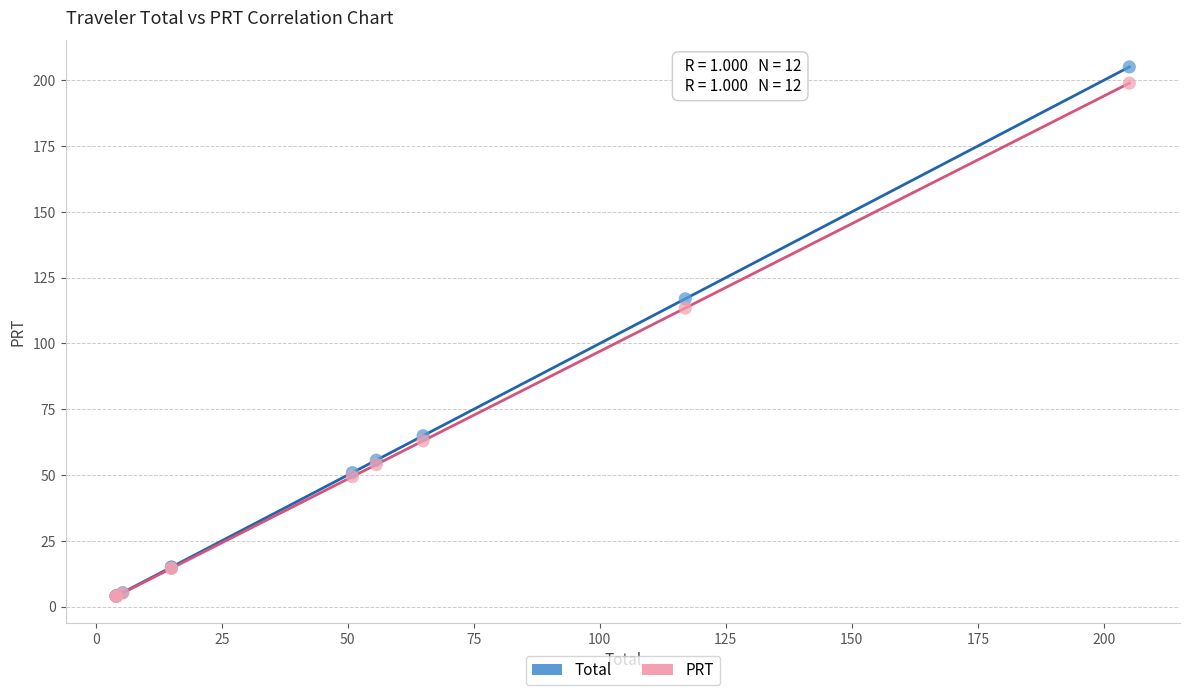

Which series contains the highest Y value?

Total